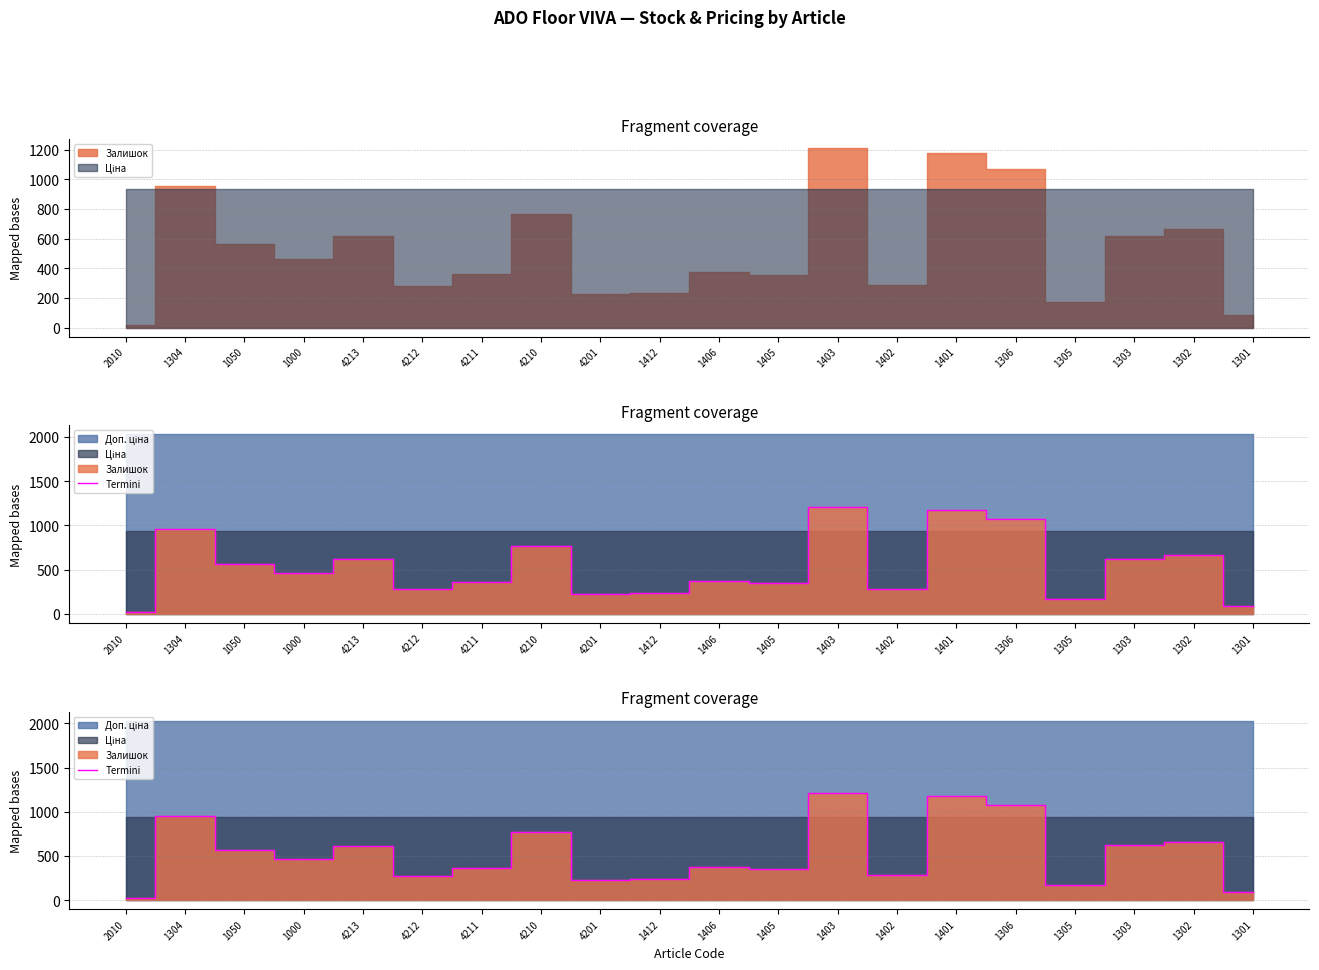

Reading left to right, list all the values displayed in this chart.

20	957	562	460	616	277	363	765	228	236	373	352	1210	284	1178	1071	172	619	663	88